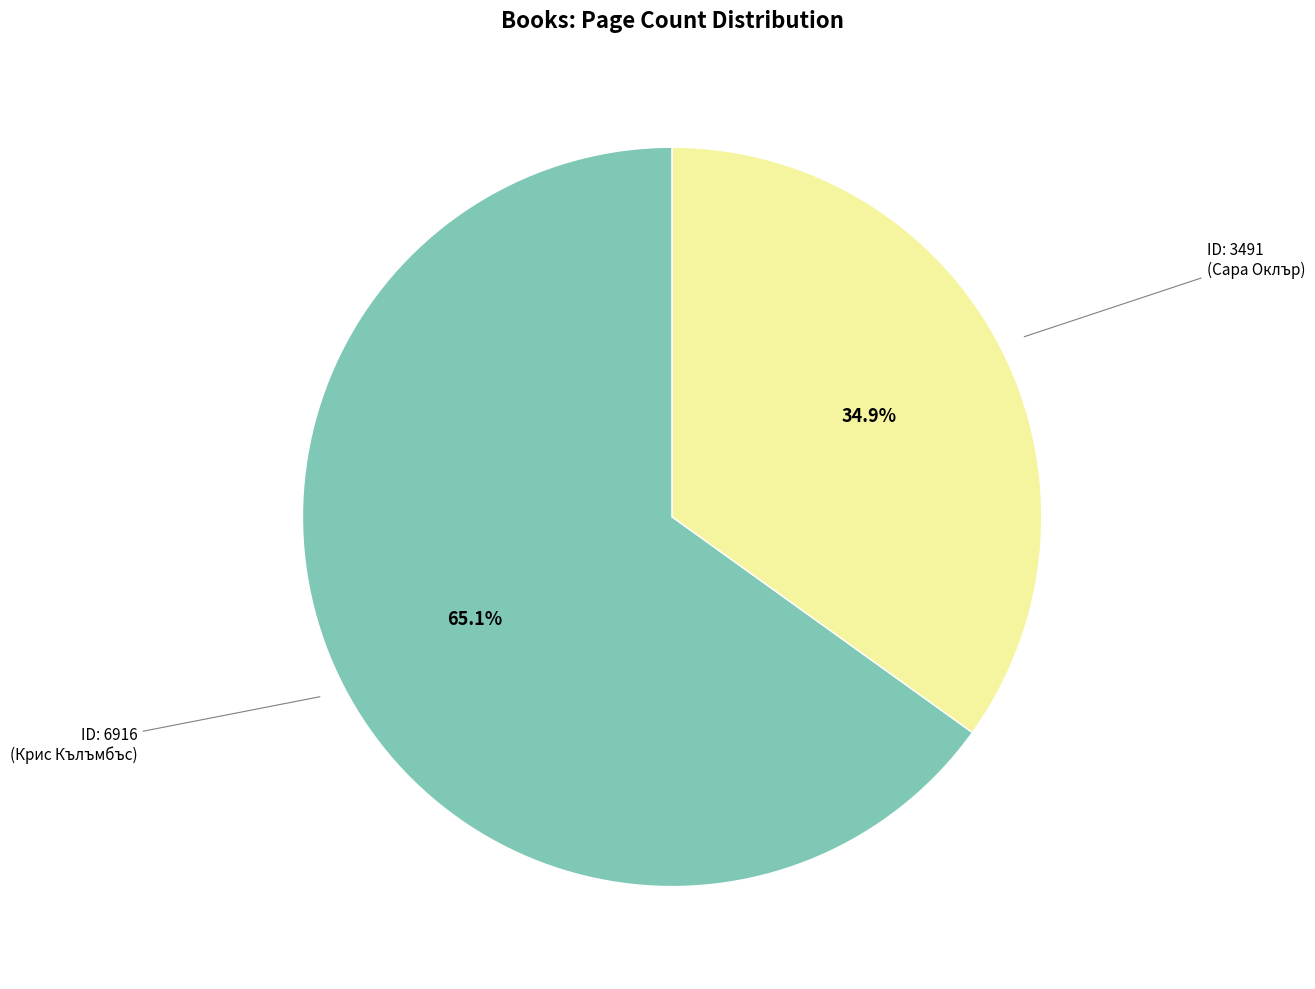

Does any single category account for the majority?

Yes